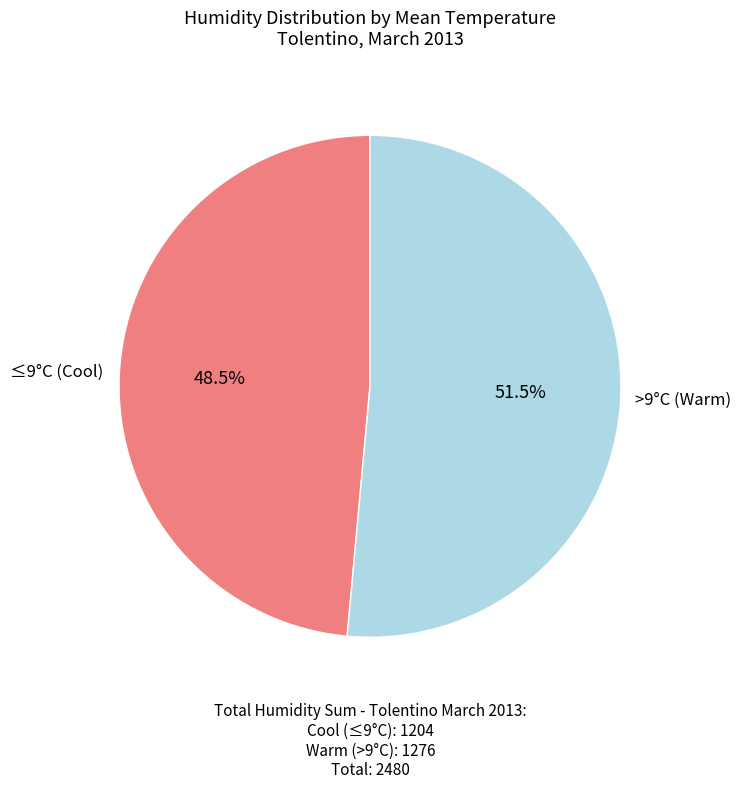

Is there a majority slice in this chart?

Yes